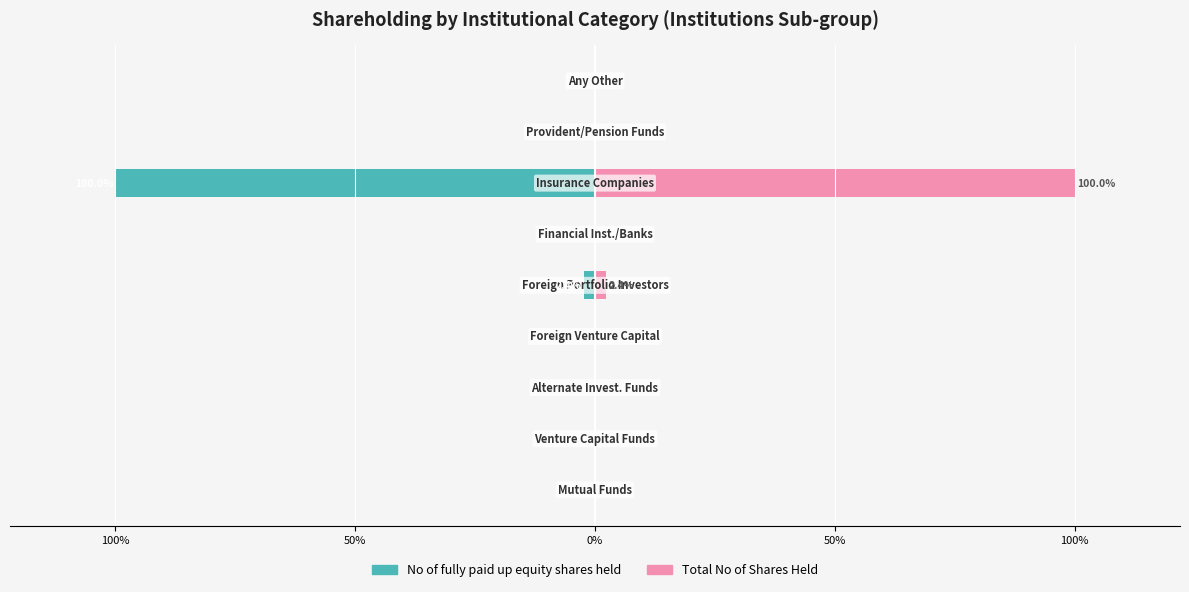

Reading left to right, what are all the values shown in this chart?

No of fully paid up equity shares held: -0.0	0.0	0.0	0.0	-2.4	-0.2	-100.0	0.0	0.0
Total No of Shares Held: 0.0	0.0	0.0	0.0	2.4	0.2	100.0	0.0	0.0